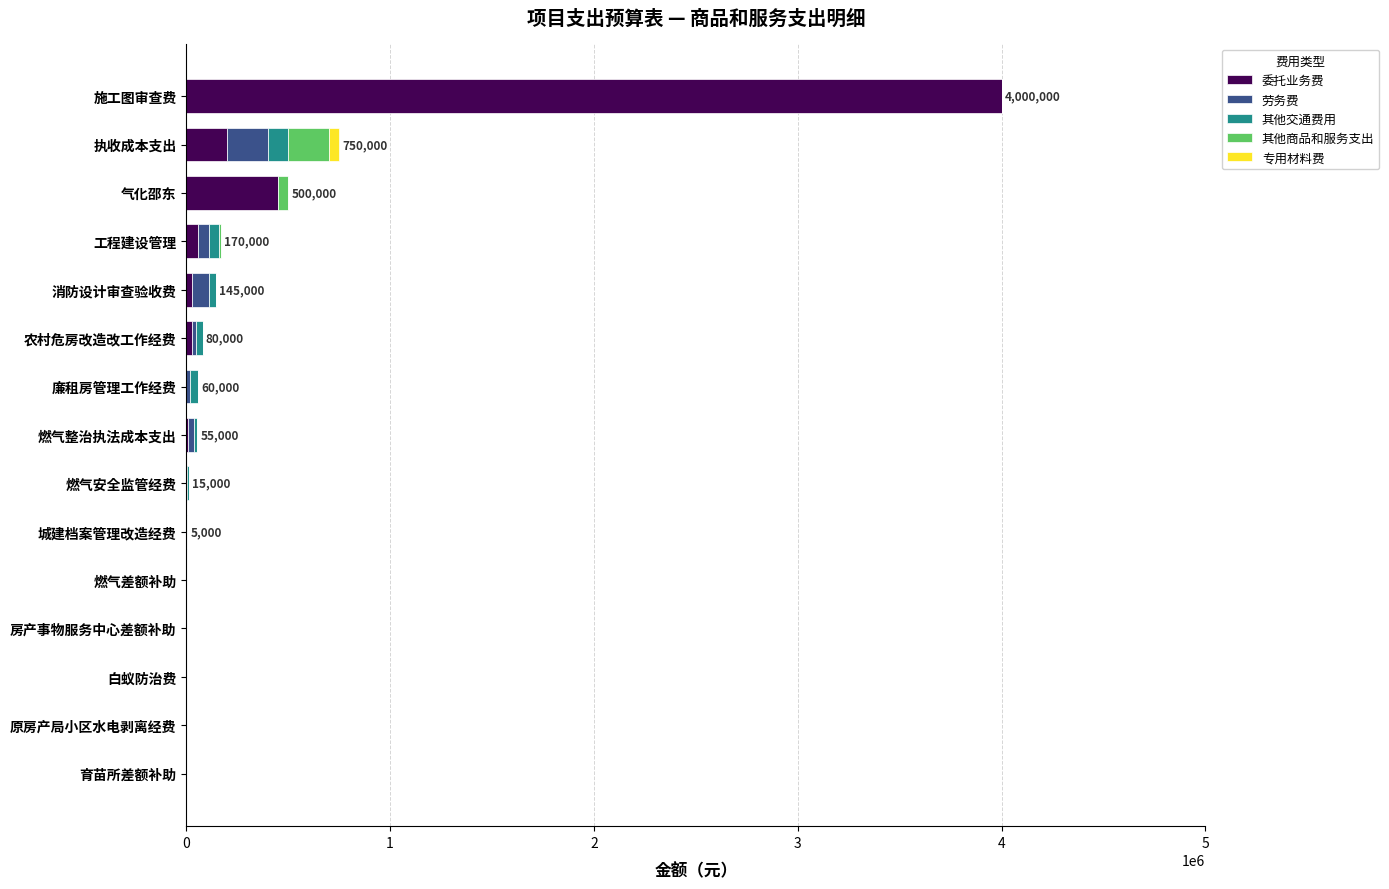

Is it true that 委托业务费 equals 257208 at 气化邵东?

False